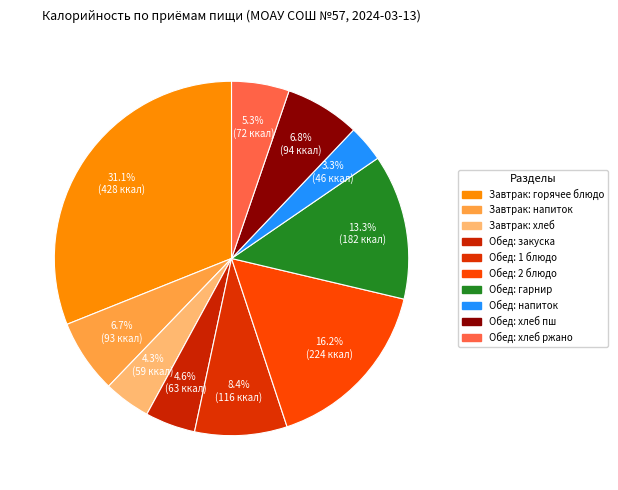

How many segments does this pie chart have?

10